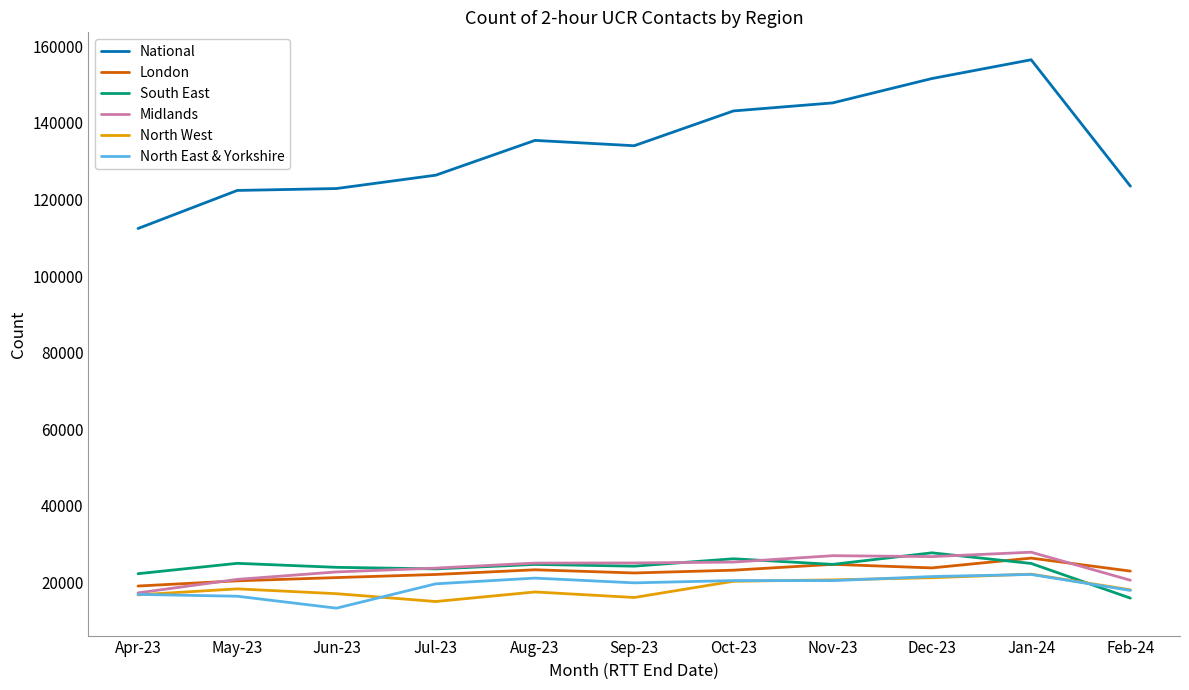

Is it true that North East & Yorkshire equals 19865 at Sep-23?

True